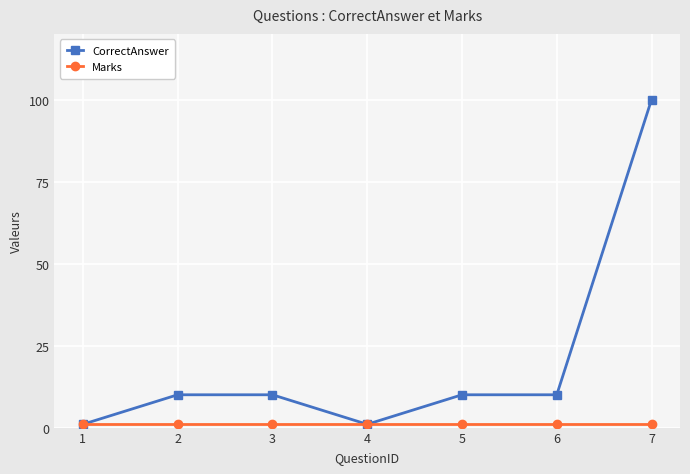

At which label does CorrectAnswer reach its peak?

7